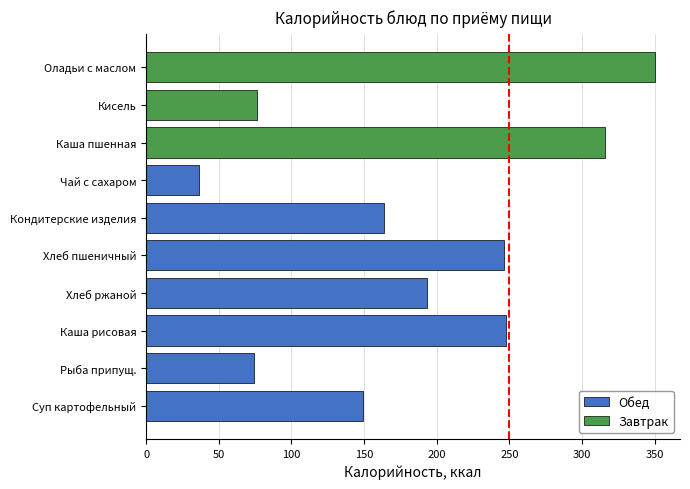

What is the change in value from Хлеб пшеничный to Кондитерские изделия?

-82